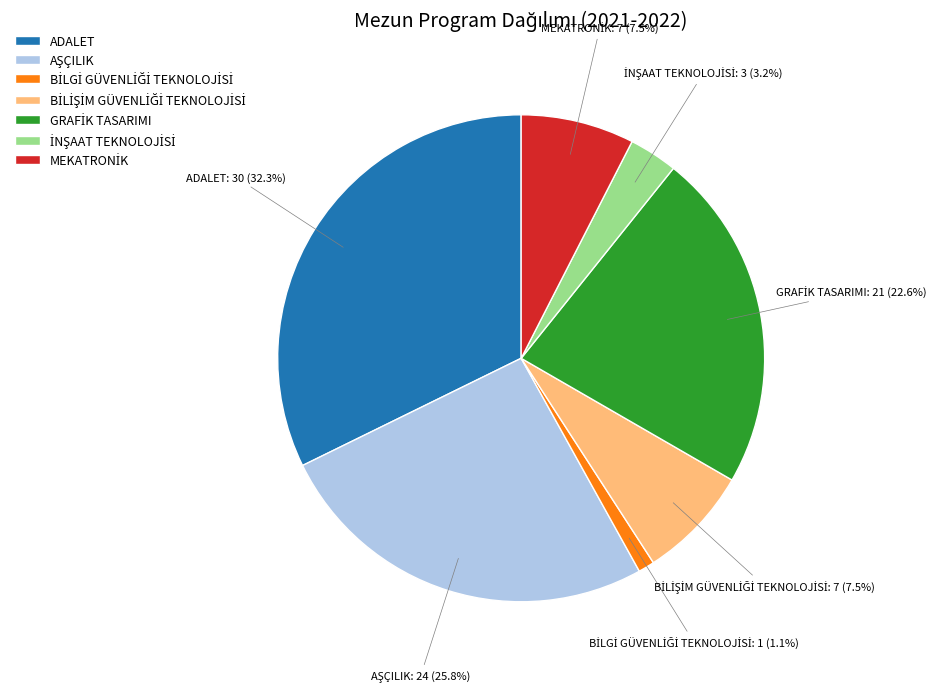

How many segments does this pie chart have?

7